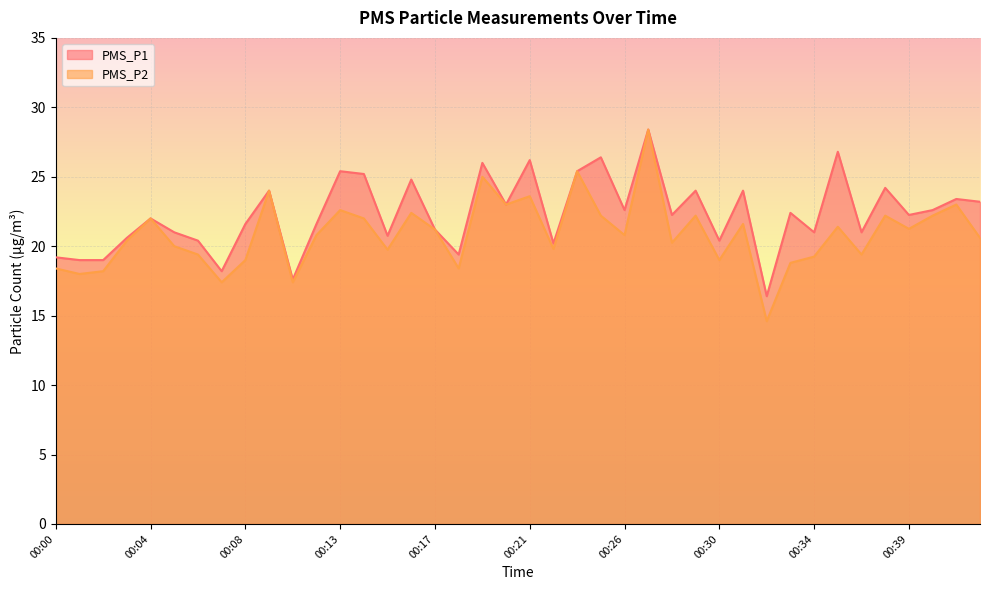

How many lines are shown in the chart?

2